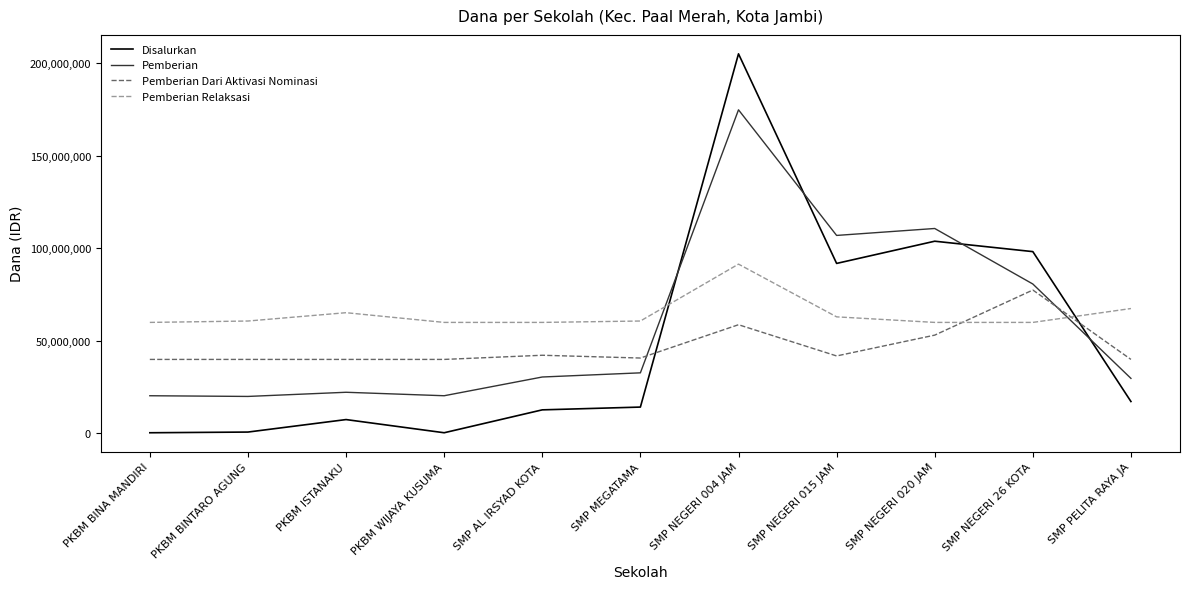

What position from the left is PKBM BINA MANDIRI?

1